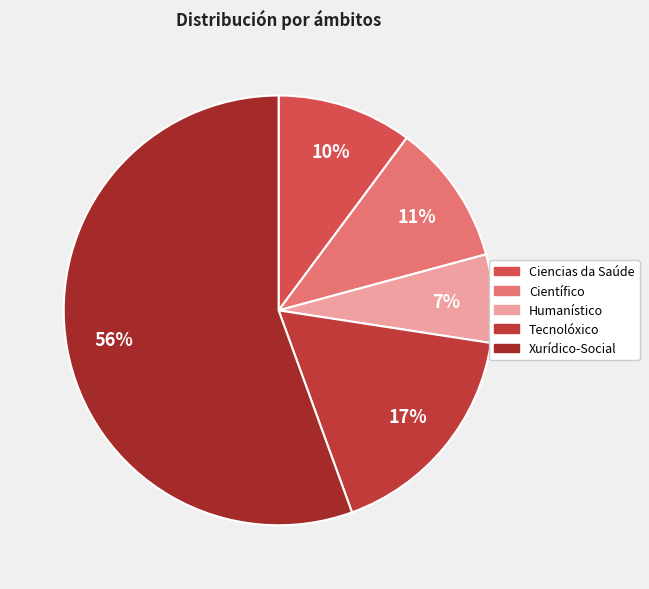

How many segments does this pie chart have?

5